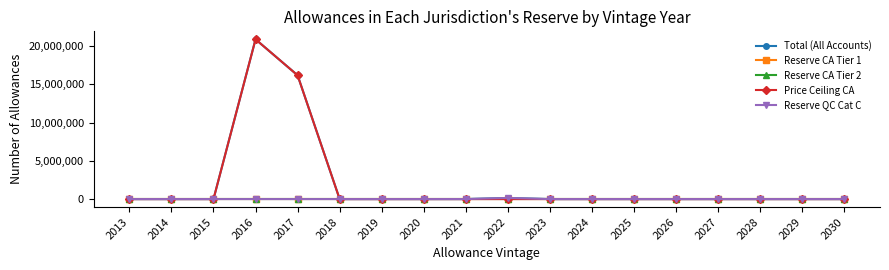

Is this an area chart (filled region under the line)?

No